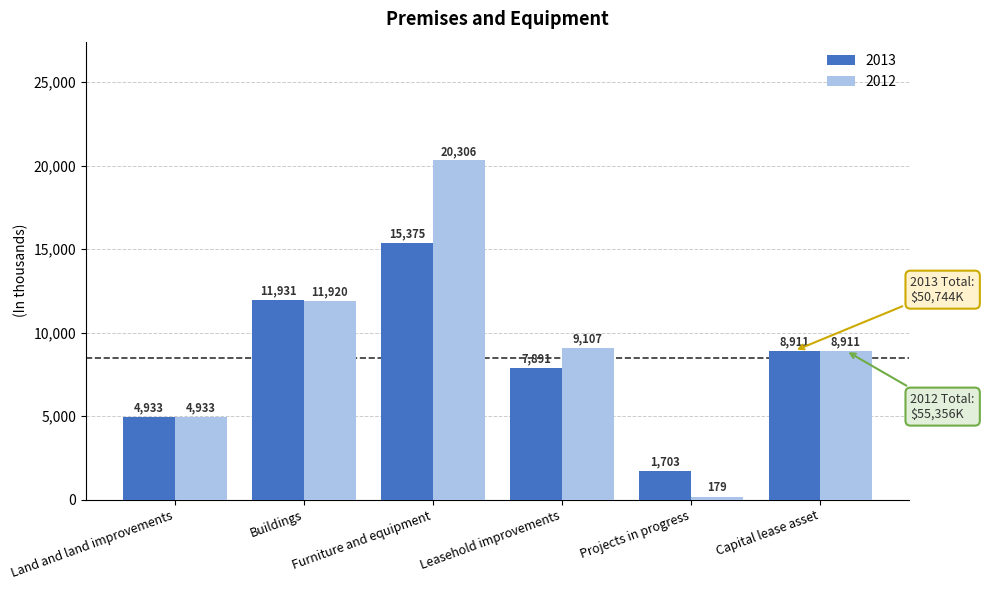

How many bars are there in each group?

2